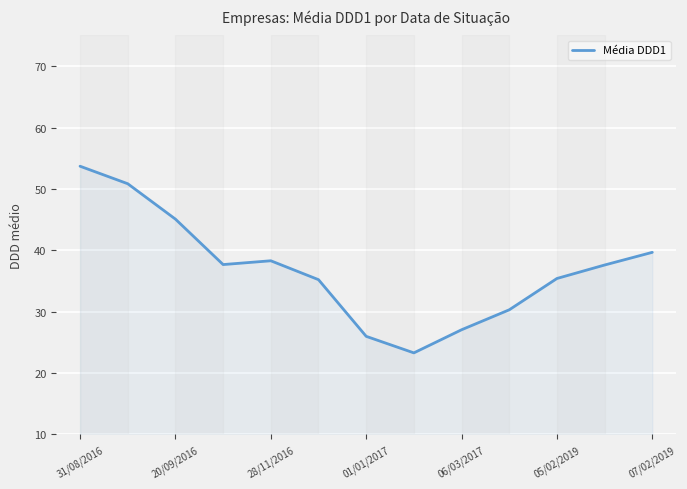

What is the greatest value displayed?

53.7